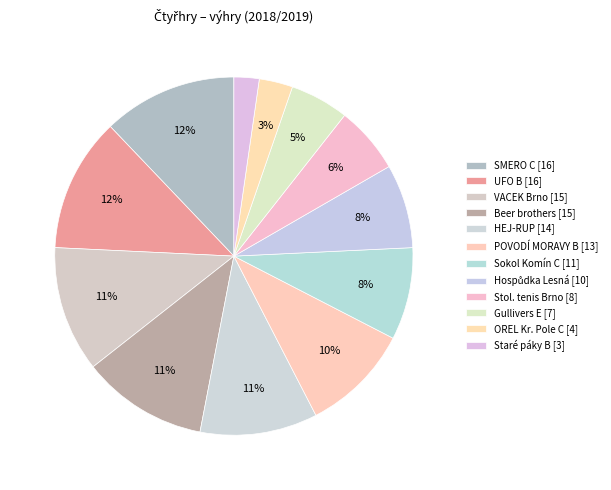

Count the number of slices in the pie.

12